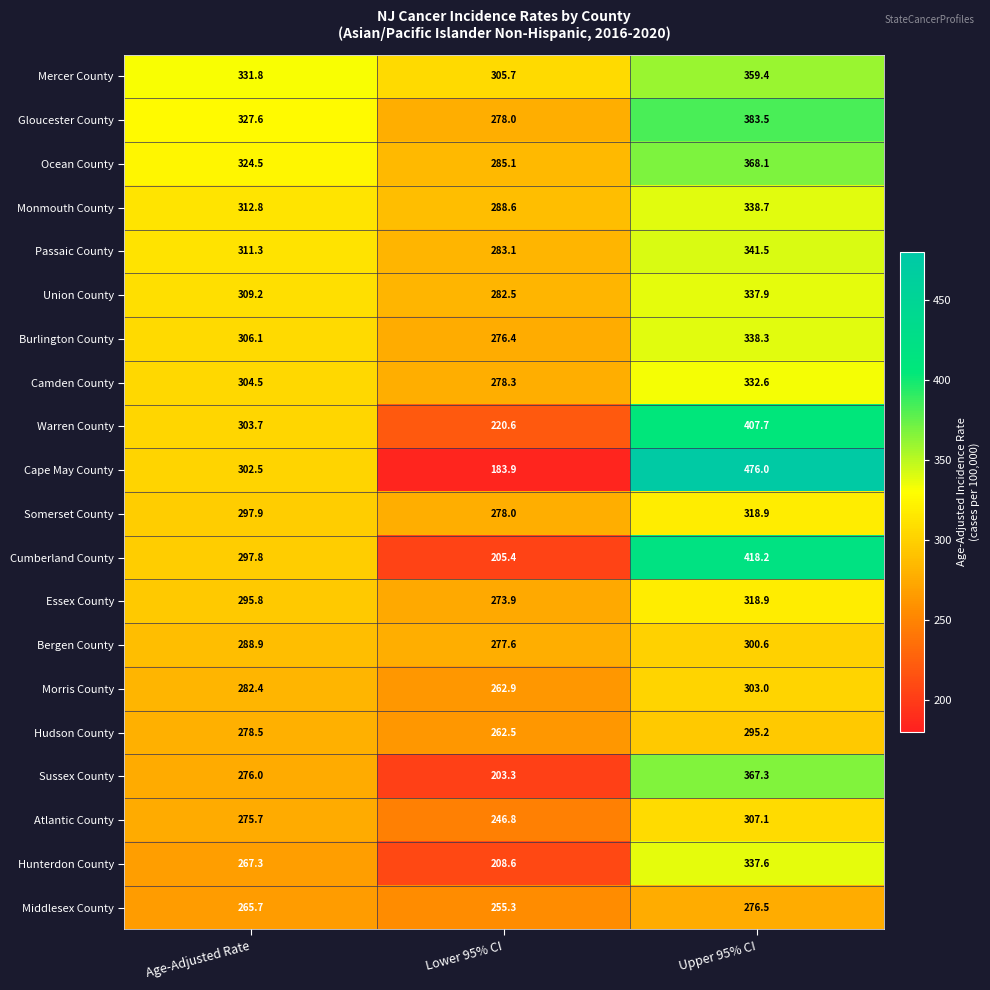

Which series has the largest total across all categories?

Mercer County